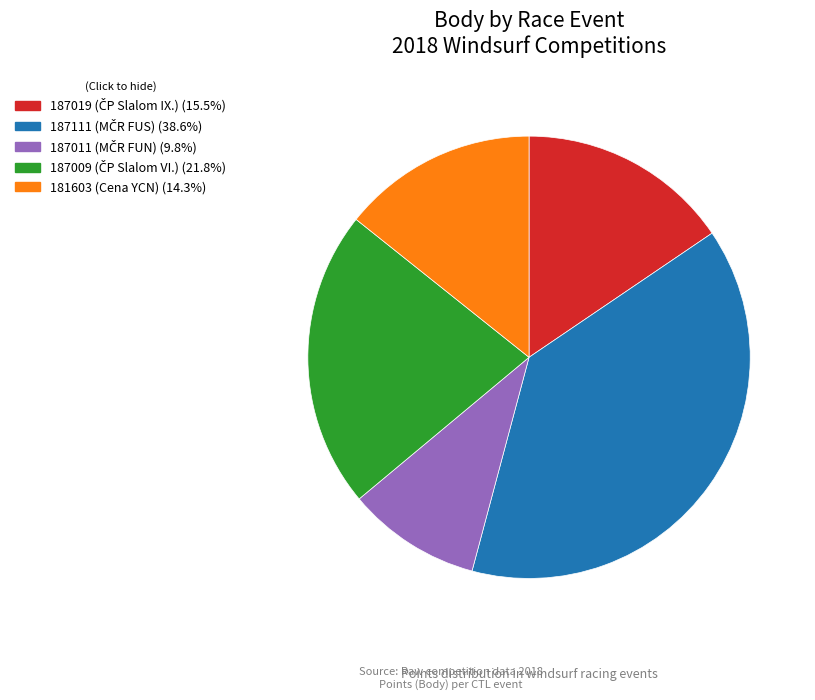

Does any single category account for the majority?

No